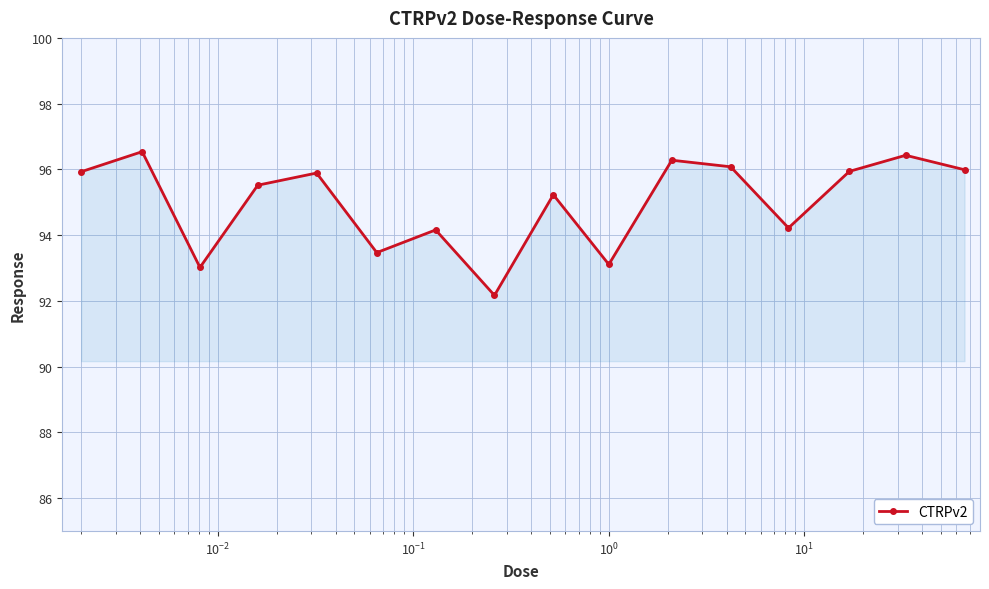

How many data points are less than 95?

6